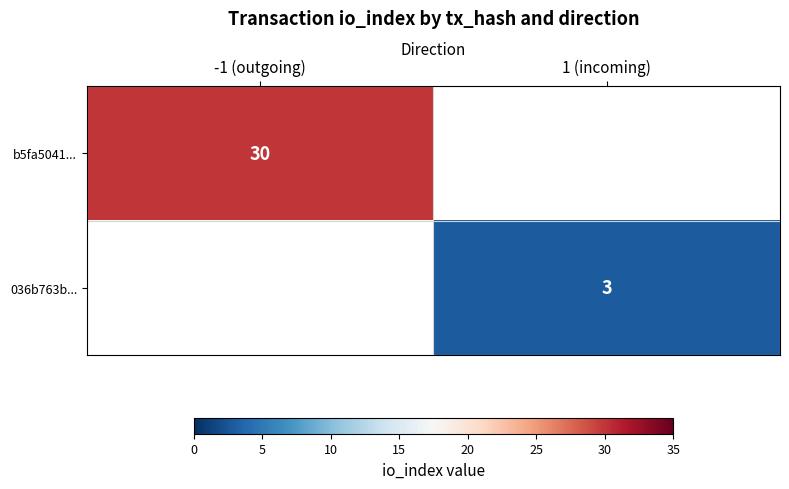

Which has a higher value, 1 (incoming) or -1 (outgoing)?

-1 (outgoing)